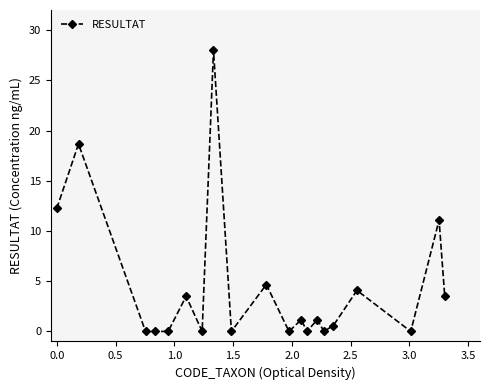

What is the greatest value displayed?

28.0